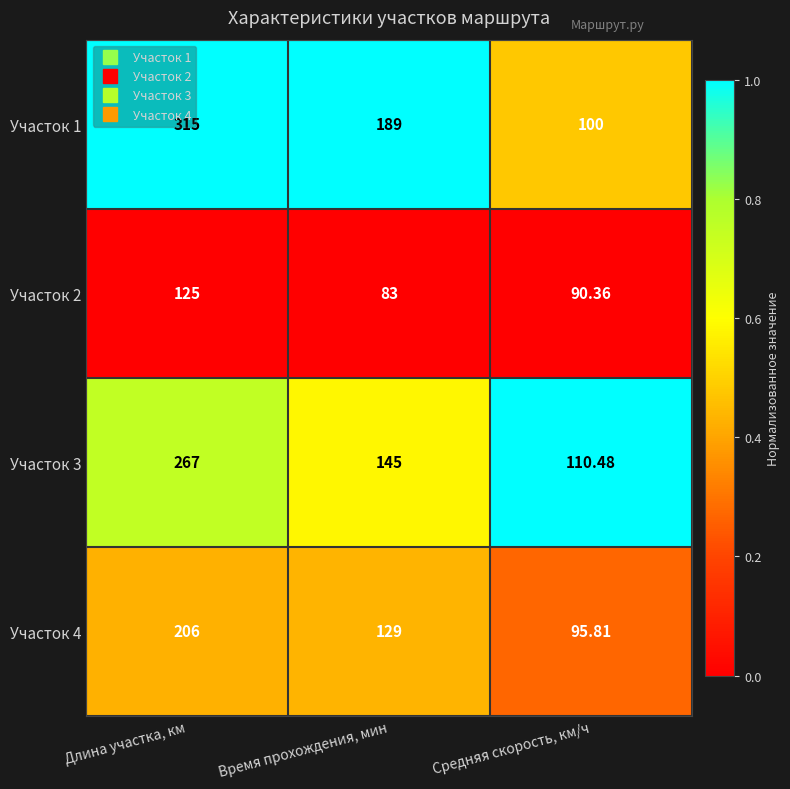

At which label does Участок 4 first exceed 129?

Длина участка, км